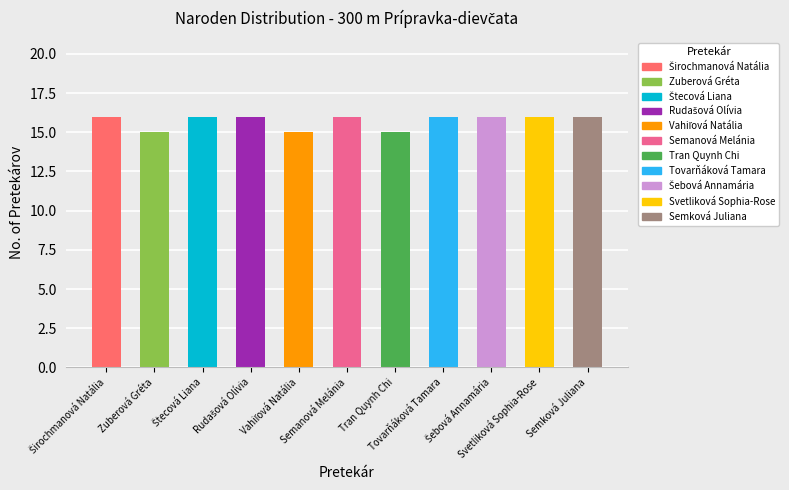

Are the bars grouped side by side (vs. stacked)?

No